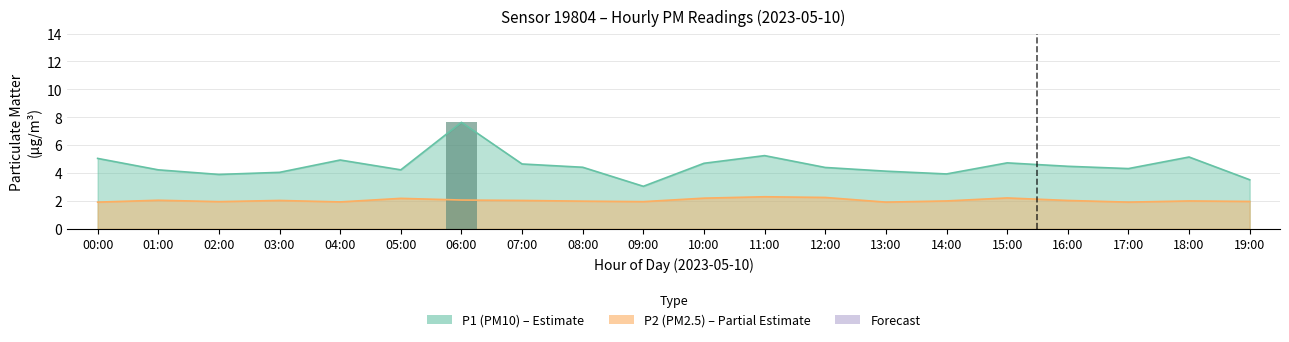

True or false: P1 has a value of 8.8 at 19:00.

False